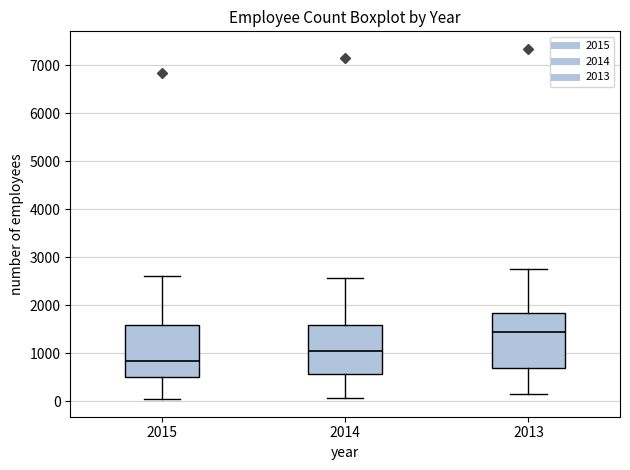

Reading left to right, read every box against the y-axis: the position of its median line, the range the box covers, and the ends of its whiskers. The values are not printed on the chart, so give them approximately, as read against the axis.

2015: median 800, box 500 to 1600, whiskers 0 to 2600
2014: median 1000, box 600 to 1600, whiskers 100 to 2600
2013: median 1400, box 700 to 1800, whiskers 100 to 2800